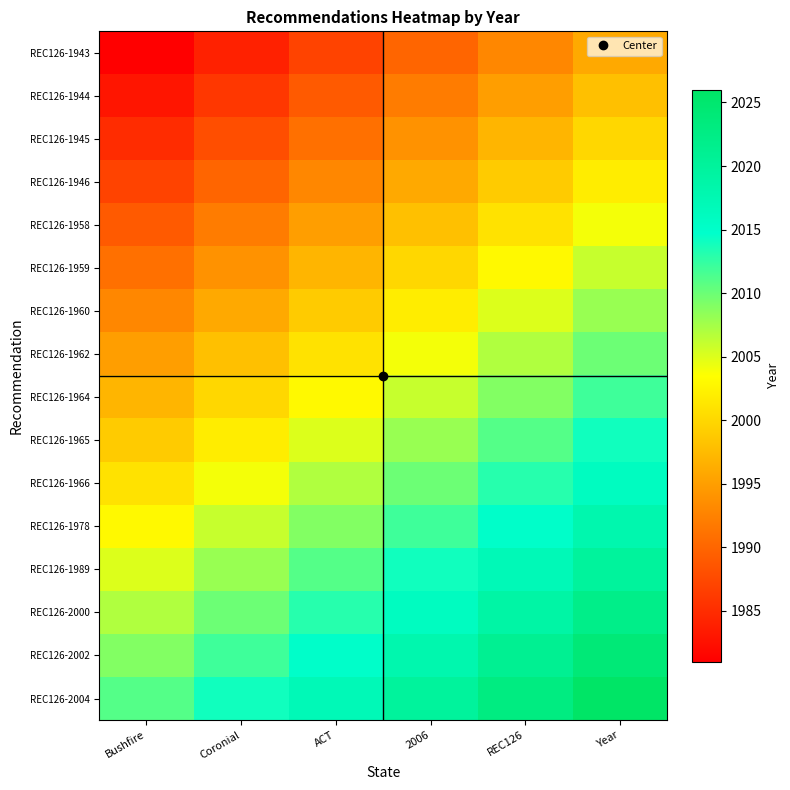

Which category has the lowest value across all series?

Bushfire